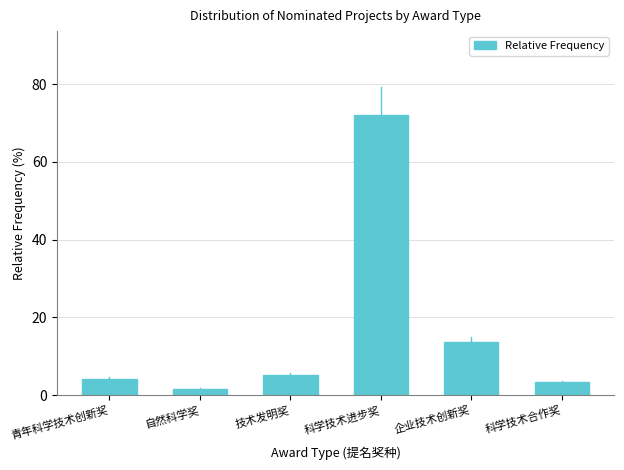

Reading left to right, extract all data points from this chart.

青年科学技术创新奖=4.2	自然科学奖=1.7	技术发明奖=5.1	科学技术进步奖=72.0	企业技术创新奖=13.6	科学技术合作奖=3.4